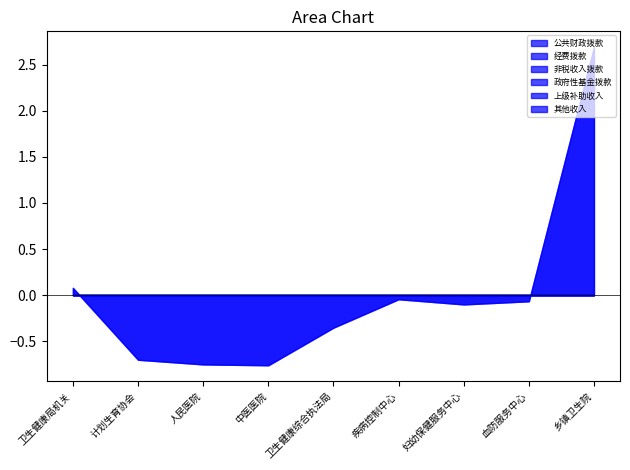

Rank the series by their maximum value, from highest to lowest.

公共财政拨款, 经费拨款, 非税收入拨款, 政府性基金拨款, 上级补助收入, 其他收入